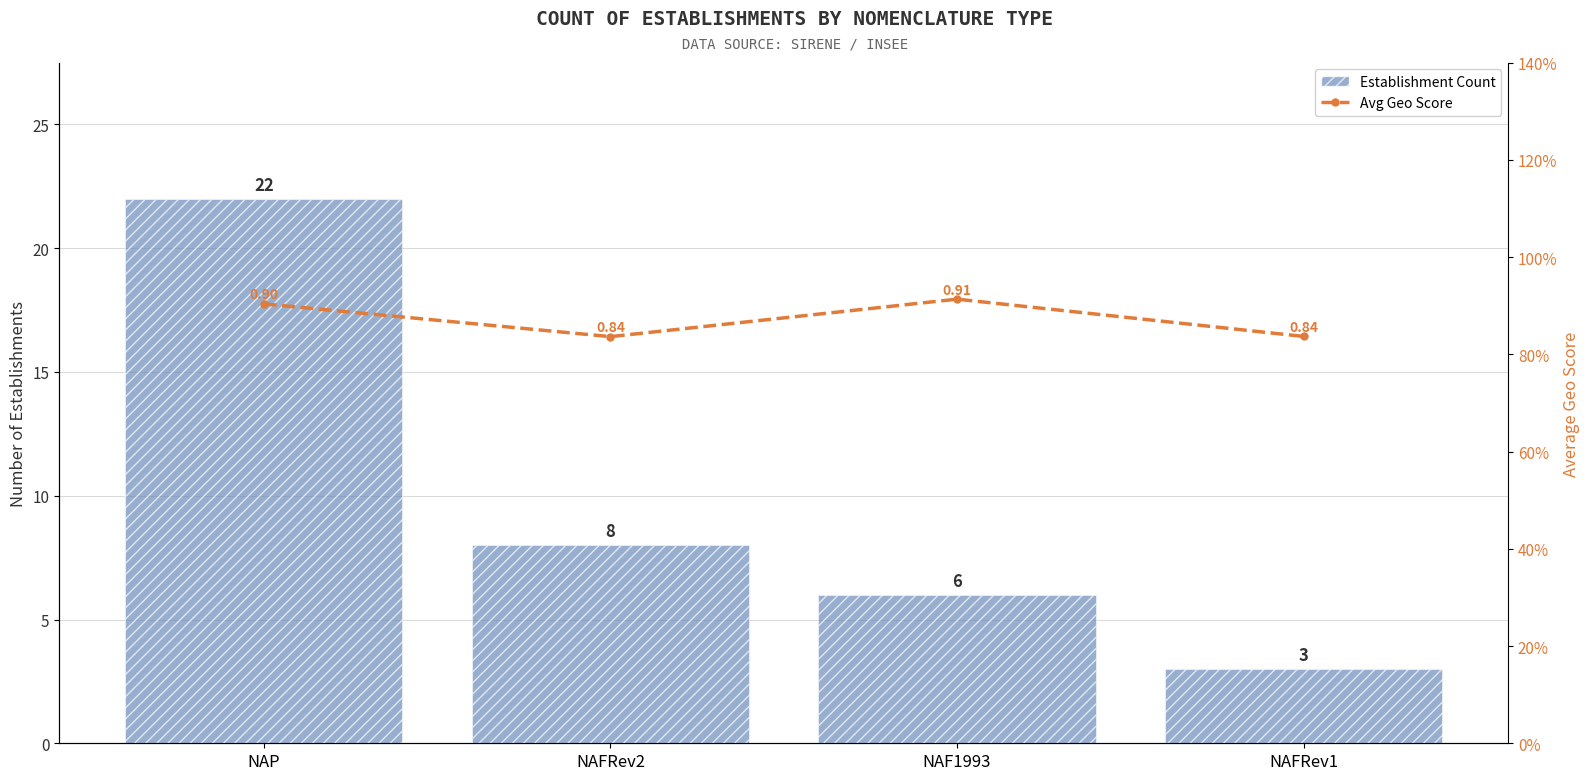

How many categories are shown in the chart?

4